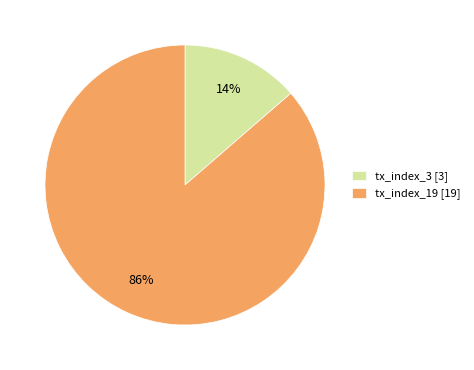

To the nearest percent, what is the average slice percentage?

50%